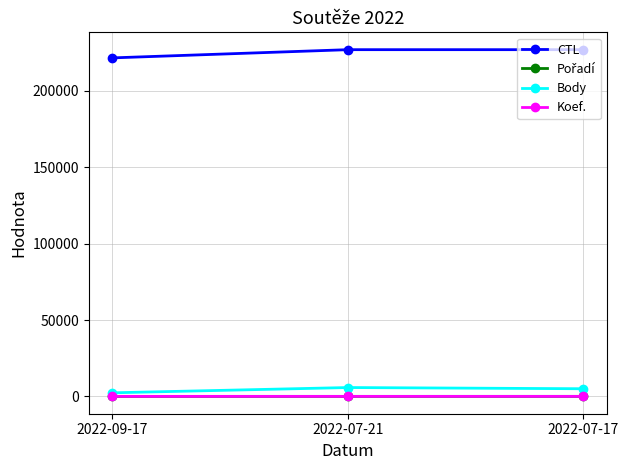

What position from the right is 2022-09-17?

3